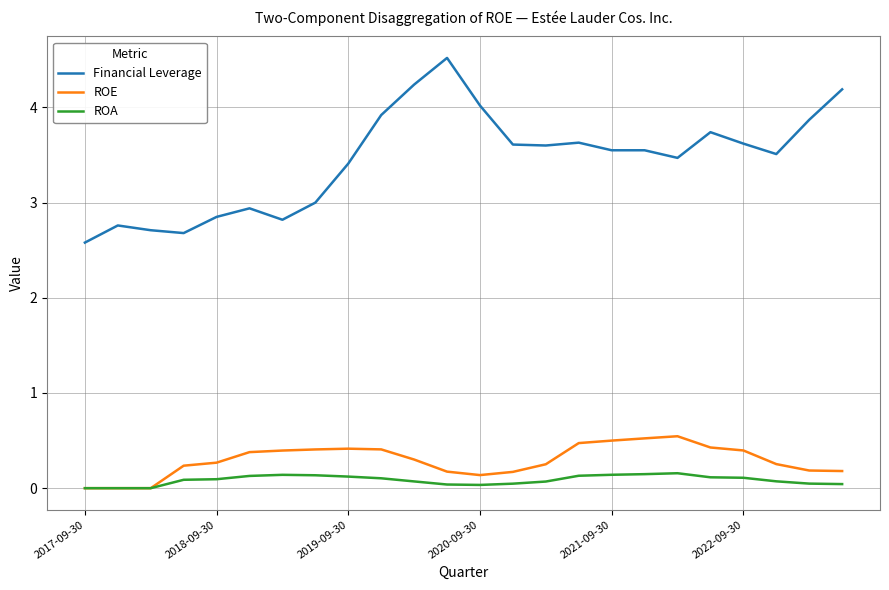

Which series has the largest total across all categories?

Financial Leverage